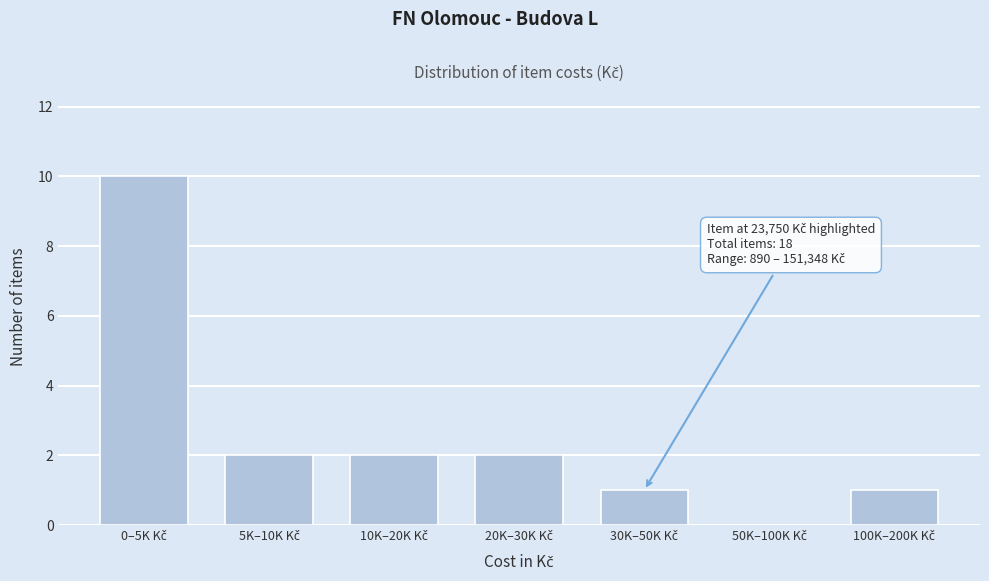

What is the sum of all values?

18